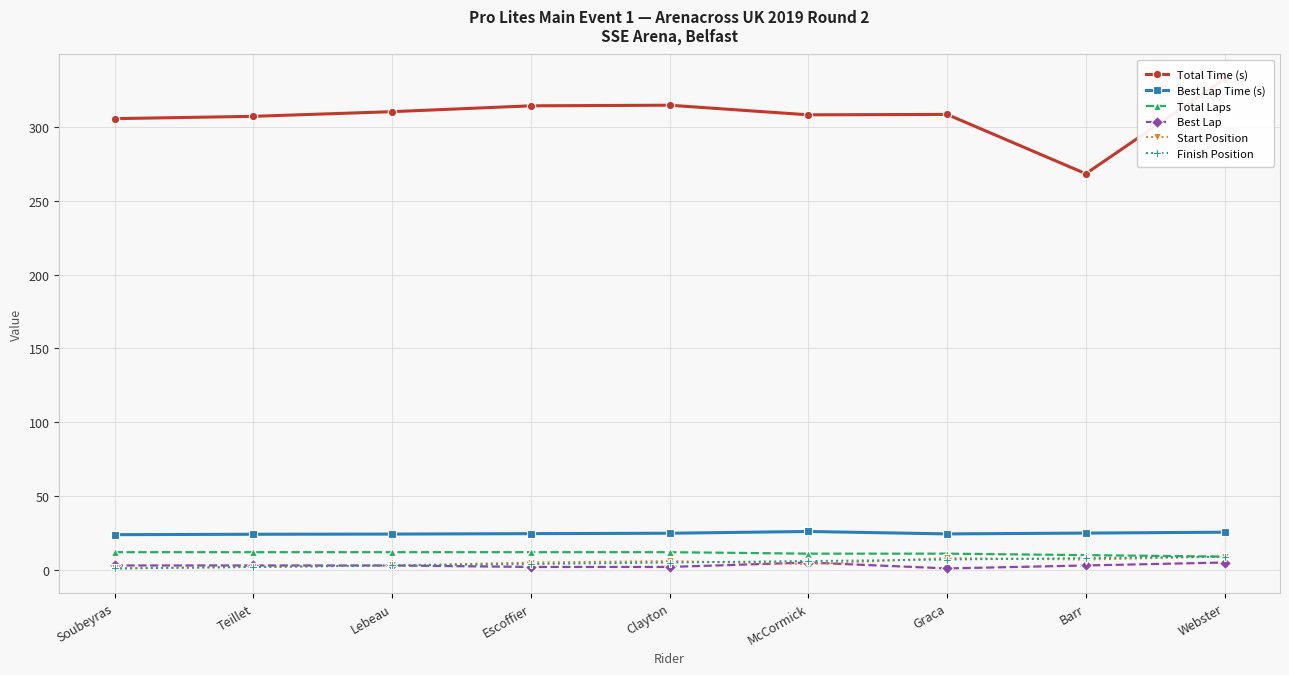

Reading left to right, transcribe all the data shown in this chart.

Total Time (s): Soubeyras=305.6	Teillet=307.1	Lebeau=310.3	Escoffier=314.3	Clayton=314.7	McCormick=308.2	Graca=308.4	Barr=268.3	Webster=332.4
Best Lap Time (s): Soubeyras=23.9	Teillet=24.1	Lebeau=24.3	Escoffier=24.6	Clayton=24.8	McCormick=26.0	Graca=24.4	Barr=24.9	Webster=25.5
Total Laps: Soubeyras=12.0	Teillet=12.0	Lebeau=12.0	Escoffier=12.0	Clayton=12.0	McCormick=11.0	Graca=11.0	Barr=10.0	Webster=9.0
Best Lap: Soubeyras=3.0	Teillet=3.0	Lebeau=3.0	Escoffier=2.0	Clayton=2.0	McCormick=5.0	Graca=1.0	Barr=3.0	Webster=5.0
Start Position: Soubeyras=1.0	Teillet=2.0	Lebeau=3.0	Escoffier=5.0	Clayton=6.0	McCormick=4.0	Graca=8.0	Barr=7.0	Webster=9.0
Finish Position: Soubeyras=1.0	Teillet=2.0	Lebeau=3.0	Escoffier=4.0	Clayton=5.0	McCormick=6.0	Graca=7.0	Barr=8.0	Webster=9.0